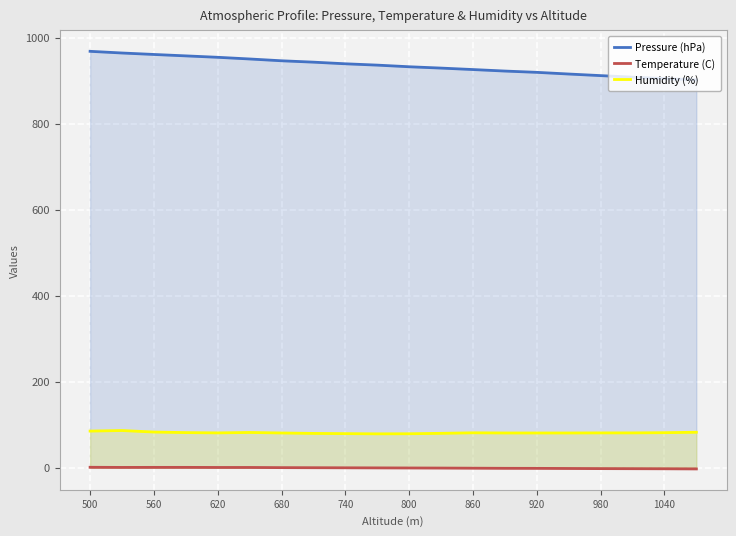

True or false: Pressure (hPa) and Temperature (C) intersect in this chart.

False